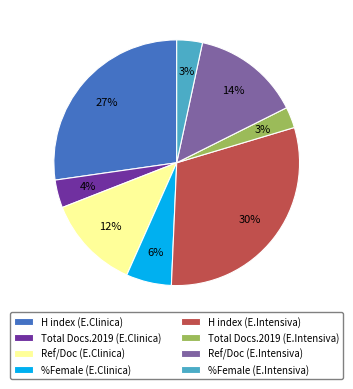

How many slices are in this pie chart?

8